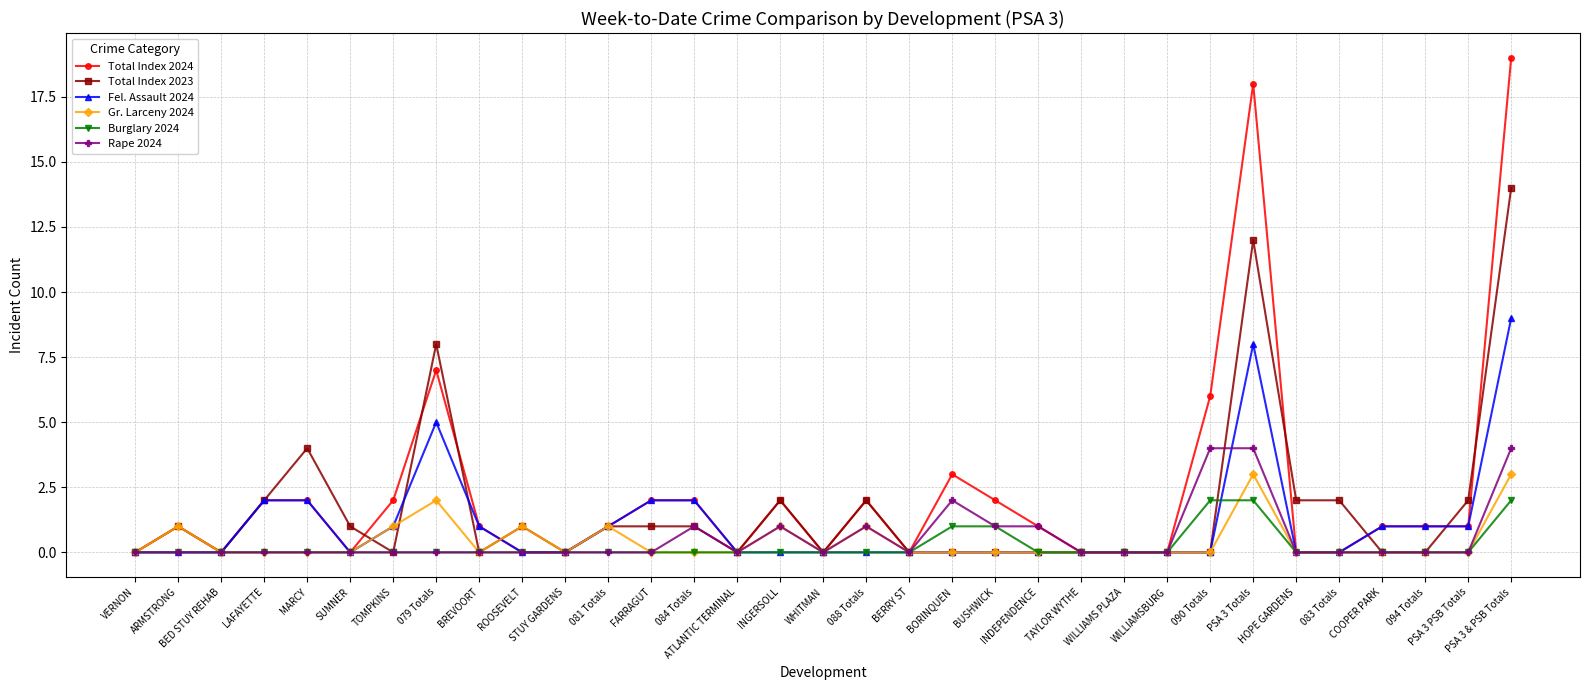

How many lines are shown in the chart?

6